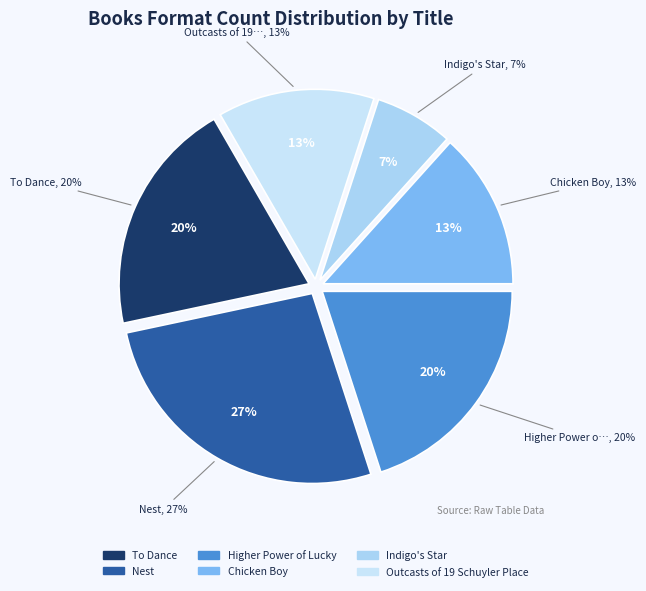

Count the number of slices in the pie.

6